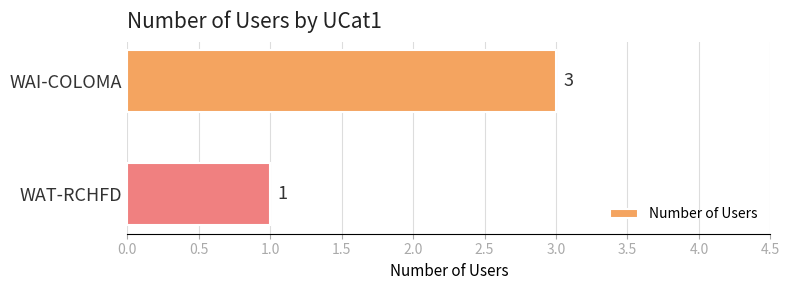

What is the smallest value displayed?

1